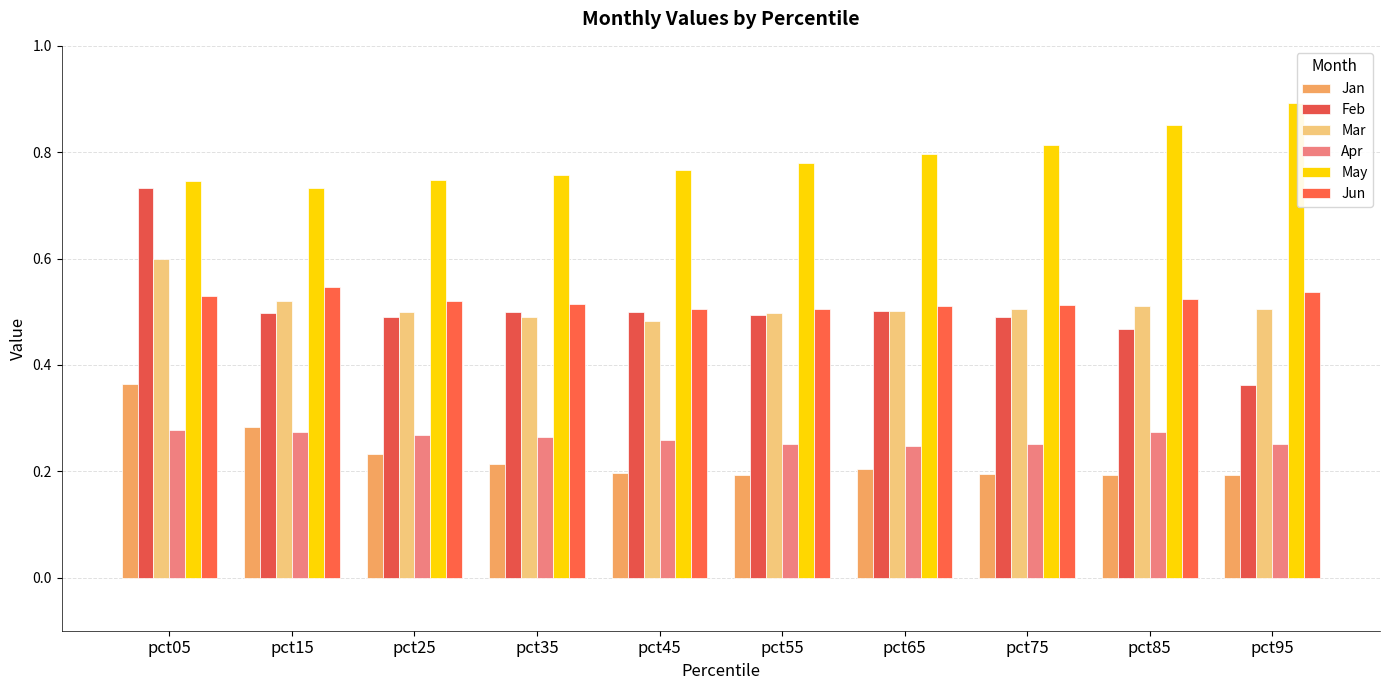

Reading left to right, what are all the values shown in this chart?

Jan: 0.4	0.3	0.2	0.2	0.2	0.2	0.2	0.2	0.2	0.2
Feb: 0.7	0.5	0.5	0.5	0.5	0.5	0.5	0.5	0.5	0.4
Mar: 0.6	0.5	0.5	0.5	0.5	0.5	0.5	0.5	0.5	0.5
Apr: 0.3	0.3	0.3	0.3	0.3	0.3	0.2	0.3	0.3	0.3
May: 0.7	0.7	0.7	0.8	0.8	0.8	0.8	0.8	0.9	0.9
Jun: 0.5	0.5	0.5	0.5	0.5	0.5	0.5	0.5	0.5	0.5